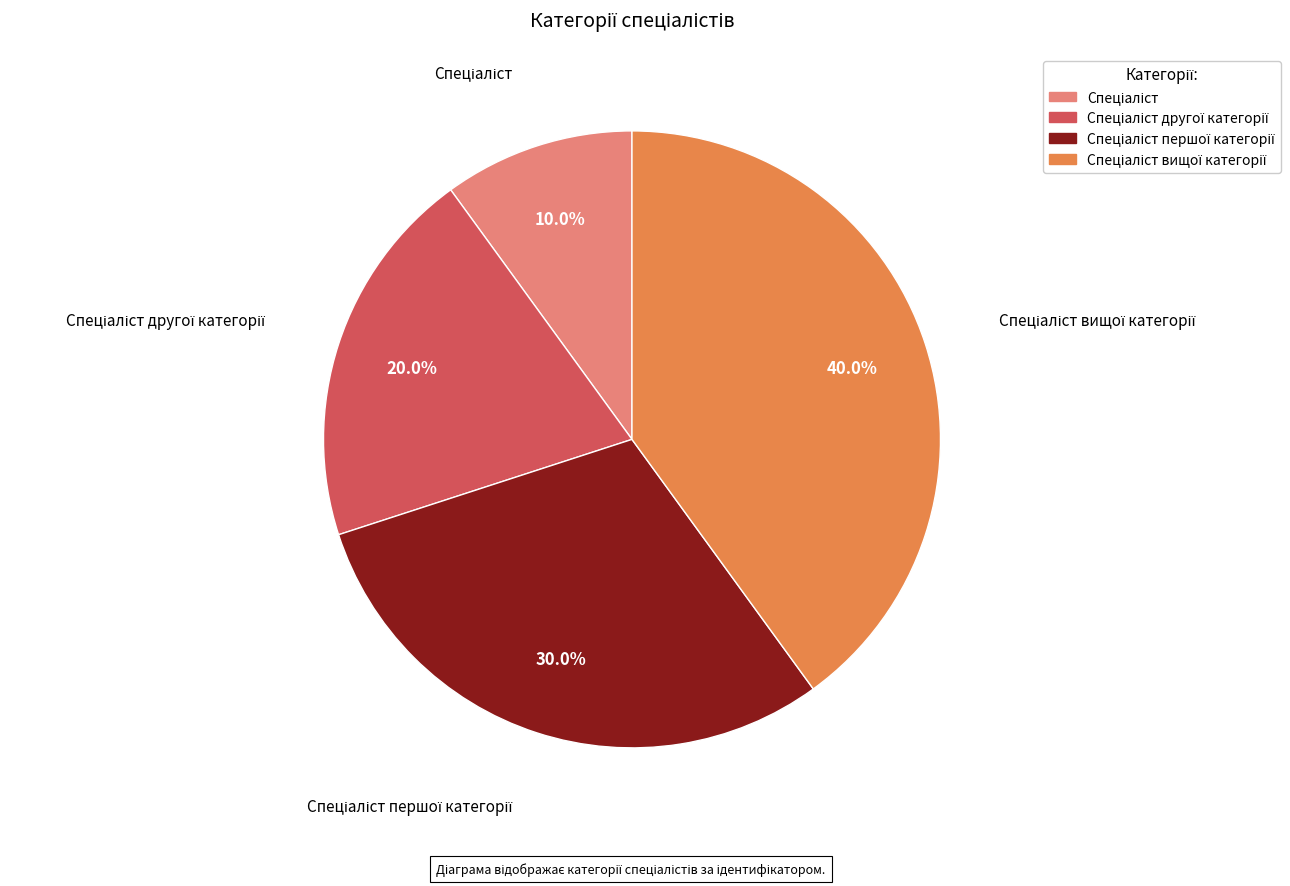

Does any single category account for the majority?

No